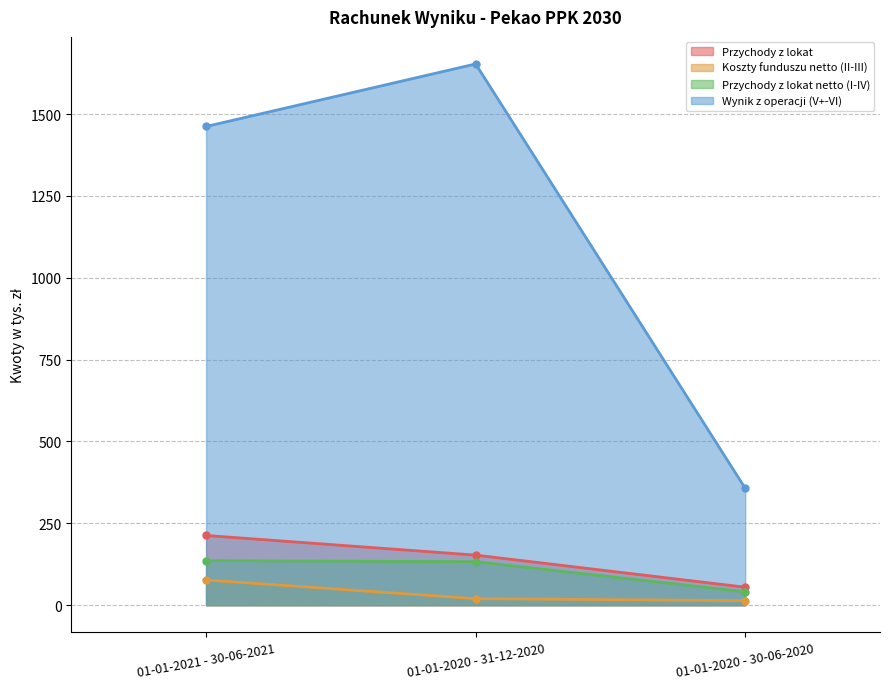

Reading left to right, transcribe all the data shown in this chart.

Przychody z lokat: 213	153	55
Koszty funduszu netto (II-III): 77	20	14
Przychody z lokat netto (I-IV): 136	133	41
Wynik z operacji (V+-VI): 1462	1653	357